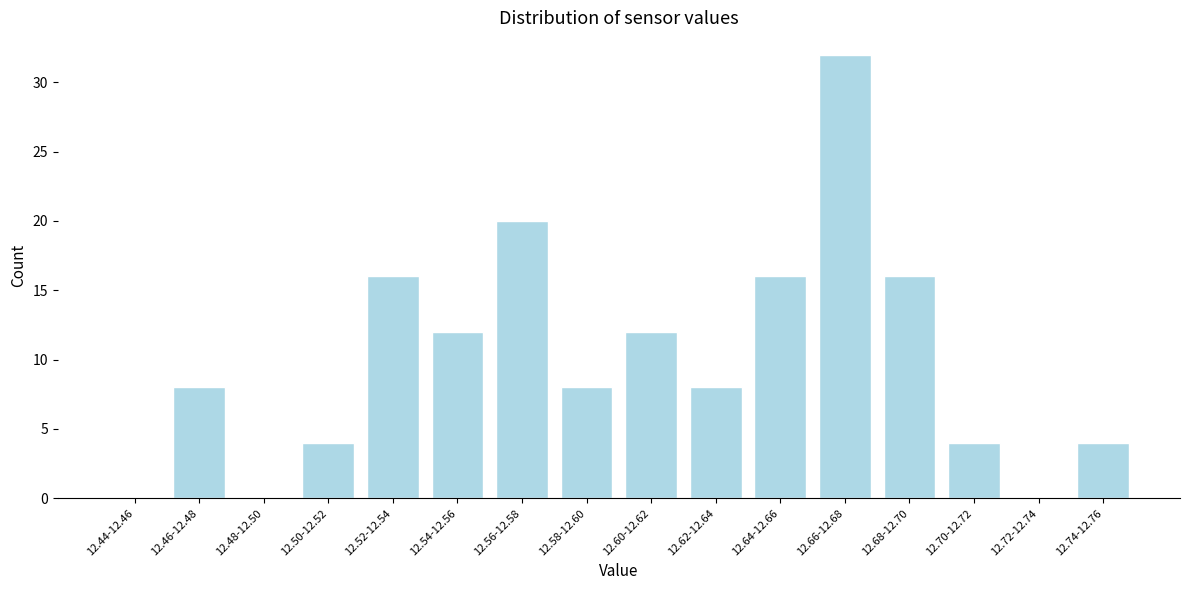

Reading left to right, transcribe all the data shown in this chart.

12.44-12.46=0	12.46-12.48=8	12.48-12.50=0	12.50-12.52=4	12.52-12.54=16	12.54-12.56=12	12.56-12.58=20	12.58-12.60=8	12.60-12.62=12	12.62-12.64=8	12.64-12.66=16	12.66-12.68=32	12.68-12.70=16	12.70-12.72=4	12.72-12.74=0	12.74-12.76=4